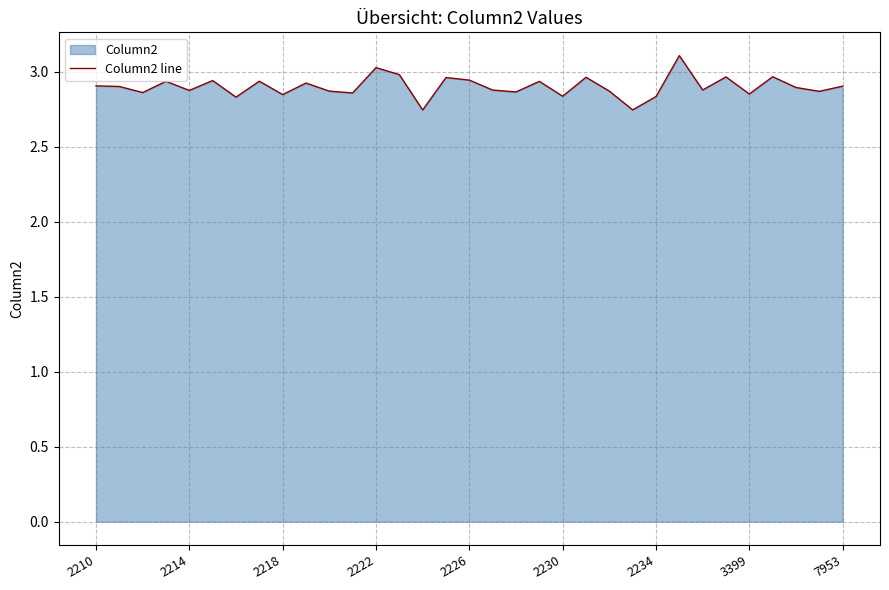

Reading left to right, list all the values displayed in this chart.

2.9	2.9	2.9	2.9	2.9	2.9	2.8	2.9	2.8	2.9	2.9	2.9	3.0	3.0	2.7	3.0	2.9	2.9	2.9	2.9	2.8	3.0	2.9	2.7	2.8	3.1	2.9	3.0	2.9	3.0	2.9	2.9	2.9